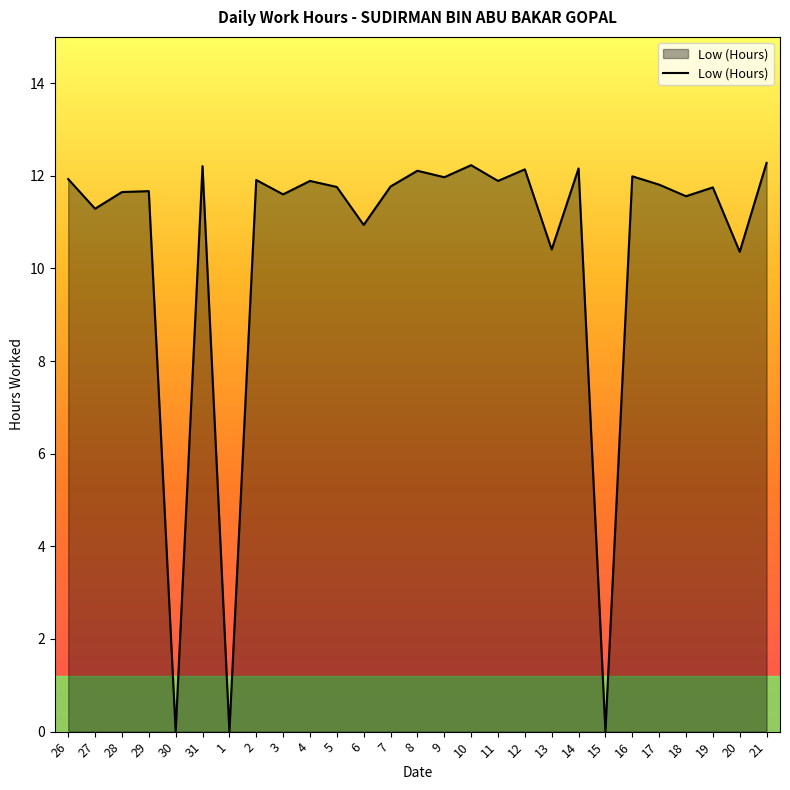

How many lines are shown in the chart?

1